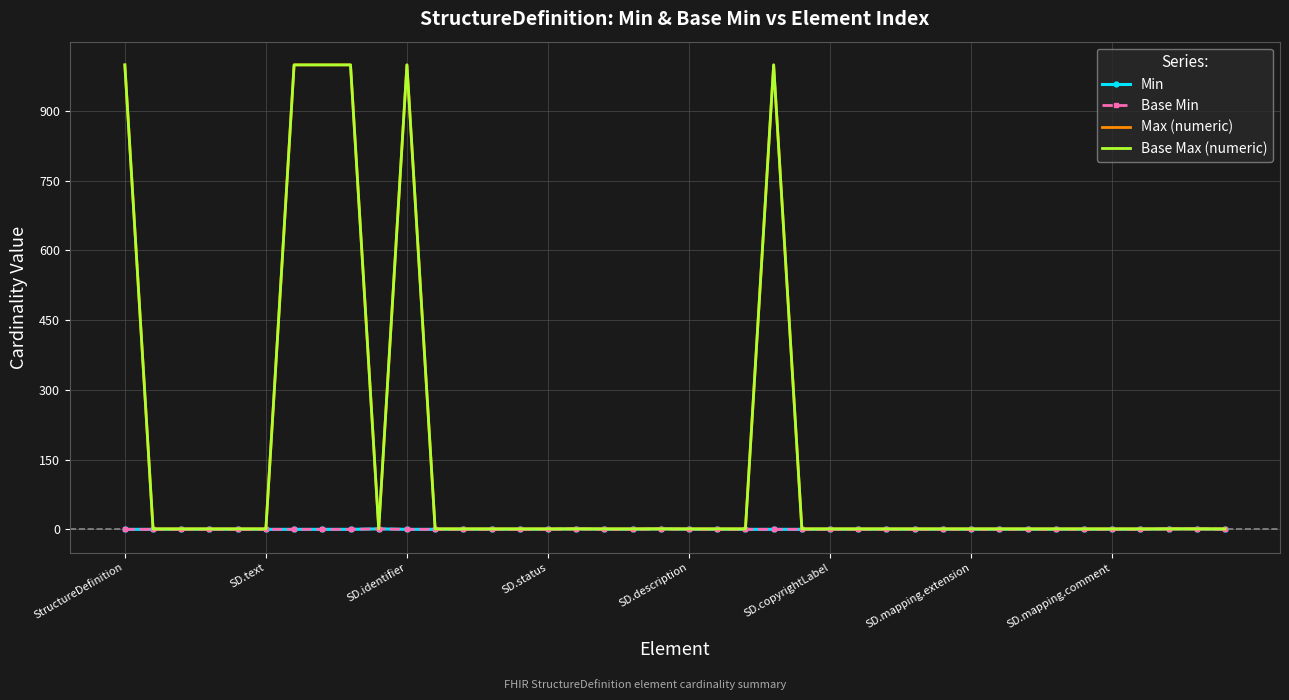

What is the label of the 32nd point from the right?

8